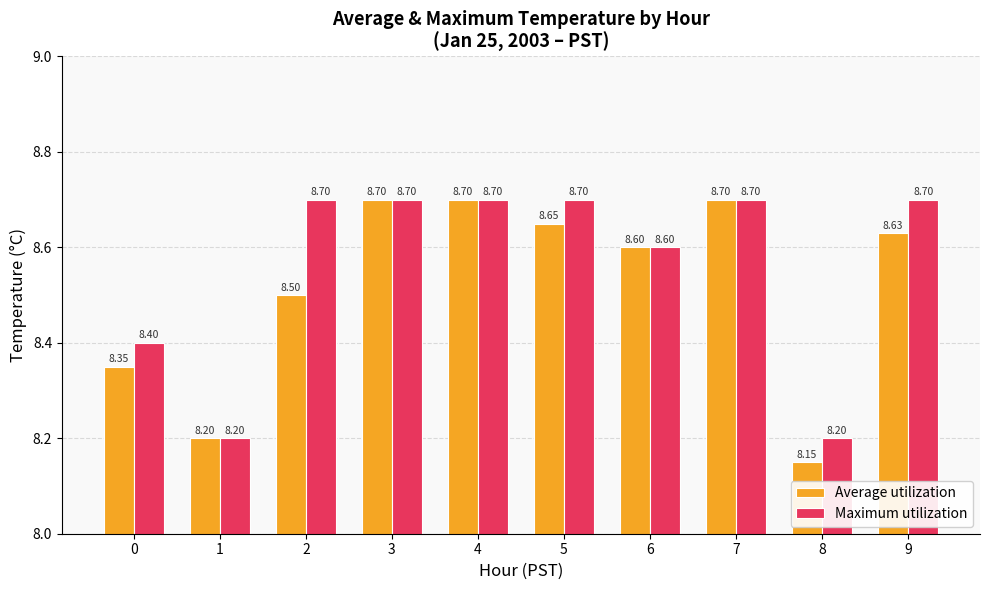

What is the greatest value displayed?

8.7